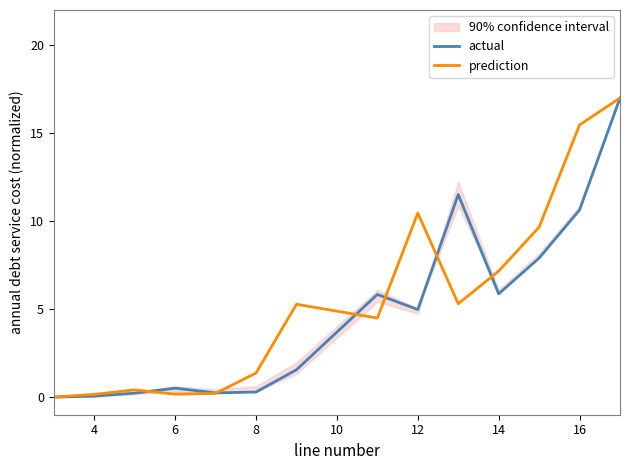

True or false: prediction has a value of 1.4 at 8.

True